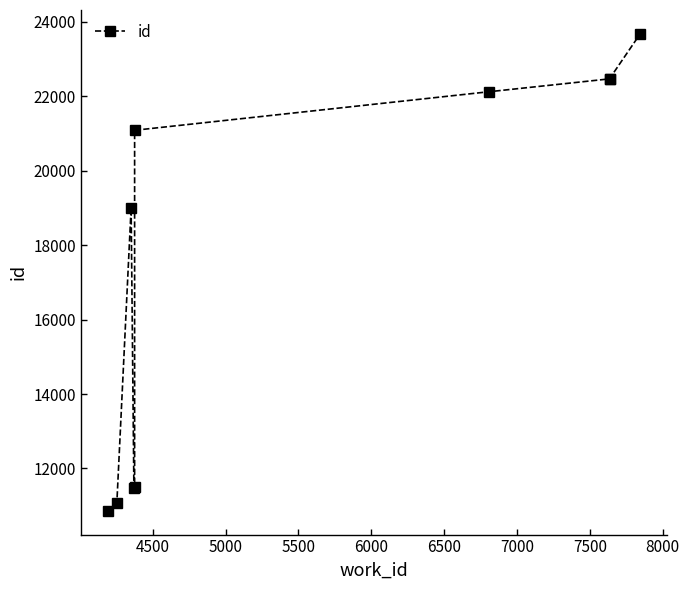

What is the greatest value displayed?

23681